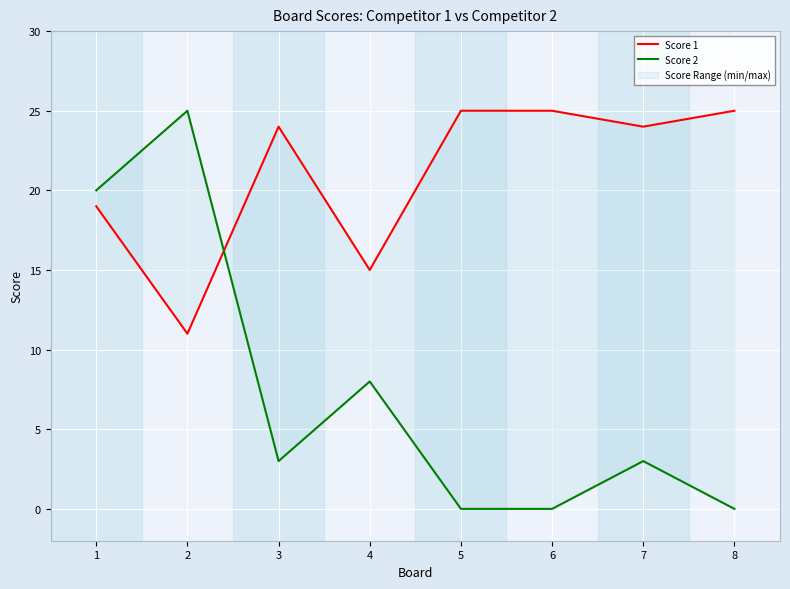

How many distinct data groups are displayed?

2